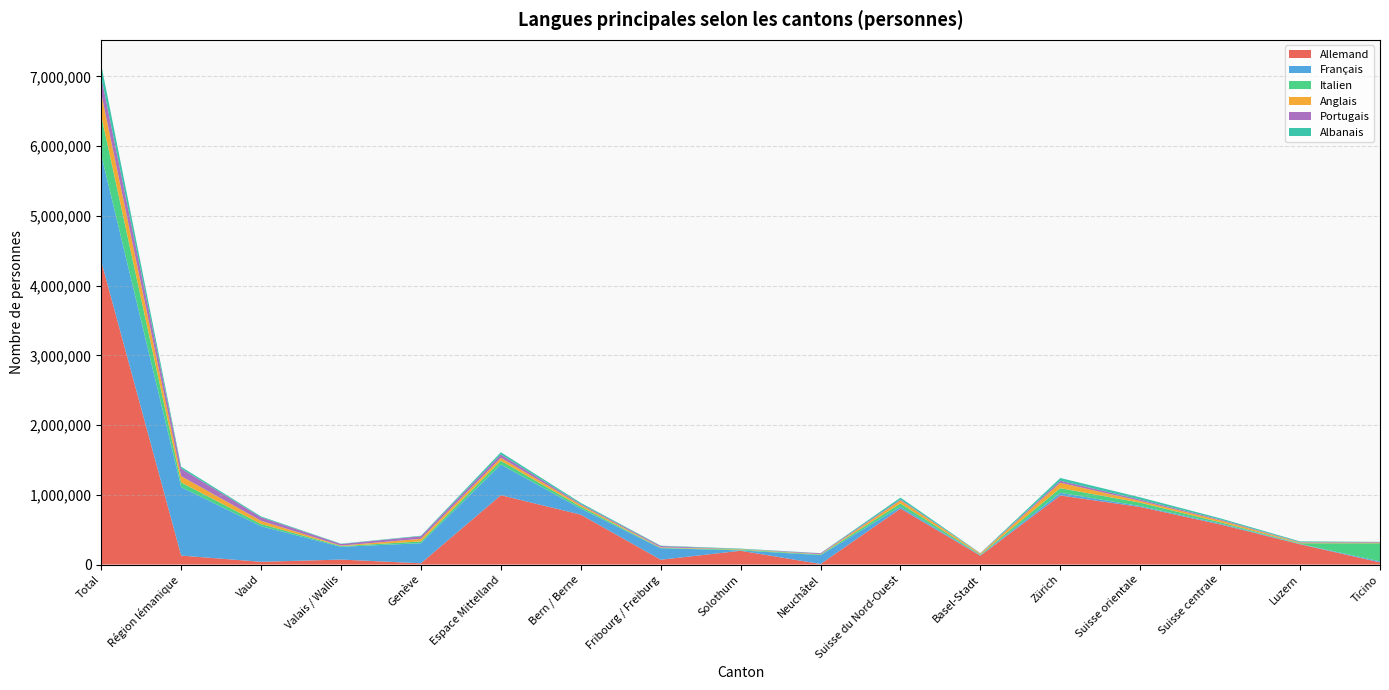

Reading right to left, transcribe all the data shown in this chart.

Allemand: Ticino=30998	Luzern=290909	Suisse centrale=575539	Suisse orientale=825895	Zürich=990451	Basel-Stadt=126810	Suisse du Nord-Ouest=802471	Neuchâtel=7986	Solothurn=197552	Fribourg / Freiburg=69047	Bern / Berne=715606	Espace Mittelland=994366	Genève=17969	Valais / Wallis=71279	Vaud=39322	Région lémanique=128569	Total=4348289
Français: Ticino=15098	Luzern=5118	Suisse centrale=12179	Suisse orientale=12476	Zürich=37715	Basel-Stadt=7774	Suisse du Nord-Ouest=25969	Neuchâtel=127557	Solothurn=5370	Fribourg / Freiburg=165392	Bern / Berne=87476	Espace Mittelland=439977	Genève=288358	Valais / Wallis=183181	Vaud=510051	Région lémanique=981590	Total=1525003
Italien: Ticino=258703	Luzern=9170	Suisse centrale=19576	Suisse orientale=48820	Zürich=67090	Basel-Stadt=9101	Suisse du Nord-Ouest=47373	Neuchâtel=8995	Solothurn=11091	Fribourg / Freiburg=5456	Bern / Berne=26168	Espace Mittelland=53635	Genève=24737	Valais / Wallis=10321	Vaud=31602	Région lémanique=66661	Total=561857
Anglais: Ticino=9117	Luzern=9370	Suisse centrale=26721	Suisse orientale=25301	Zürich=77708	Basel-Stadt=13463	Suisse du Nord-Ouest=44265	Neuchâtel=4805	Solothurn=5935	Fribourg / Freiburg=7230	Bern / Berne=24217	Espace Mittelland=42981	Genève=37884	Valais / Wallis=7094	Vaud=45759	Région lémanique=90737	Total=316830
Portugais: Ticino=8721	Luzern=6421	Suisse centrale=11913	Suisse orientale=19053	Zürich=29296	Basel-Stadt=2700	Suisse du Nord-Ouest=12182	Neuchâtel=12580	Solothurn=1473	Fribourg / Freiburg=18168	Bern / Berne=13814	Espace Mittelland=47630	Genève=36994	Valais / Wallis=22557	Vaud=49982	Région lémanique=109533	Total=238327
Albanais: Ticino=2805	Luzern=10919	Suisse centrale=17368	Suisse orientale=32068	Zürich=39213	Basel-Stadt=3978	Suisse du Nord-Ouest=27716	Neuchâtel=1414	Solothurn=7281	Fribourg / Freiburg=5365	Bern / Berne=17119	Espace Mittelland=31967	Genève=7618	Valais / Wallis=4496	Vaud=13042	Région lémanique=25156	Total=176293